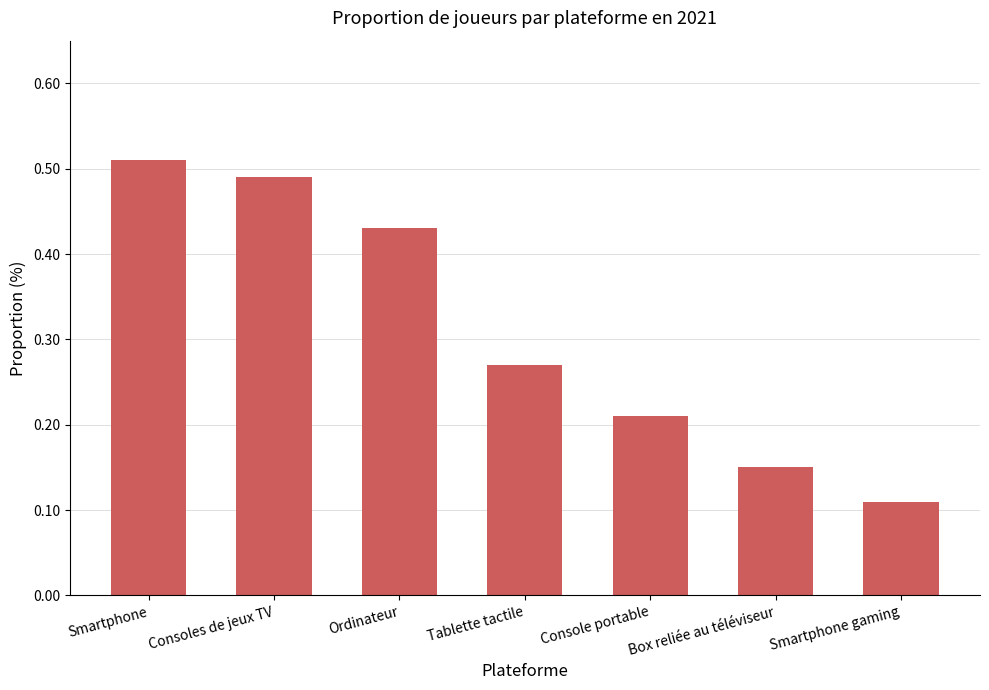

What is the label of the 6th bar from the right?

Consoles de jeux TV